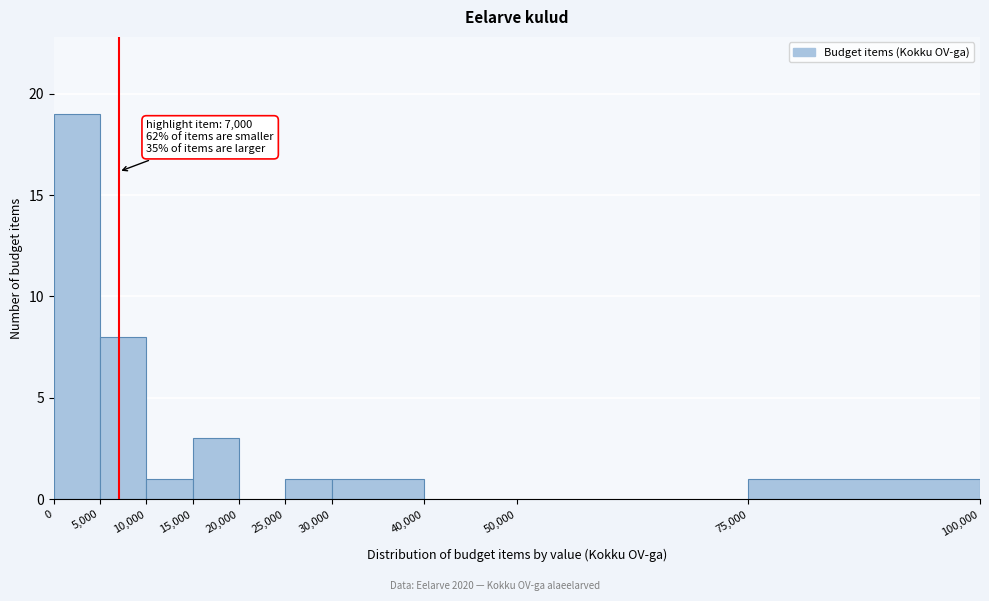

Over which range of the x-axis is the bar tallest?

0 to 5,000